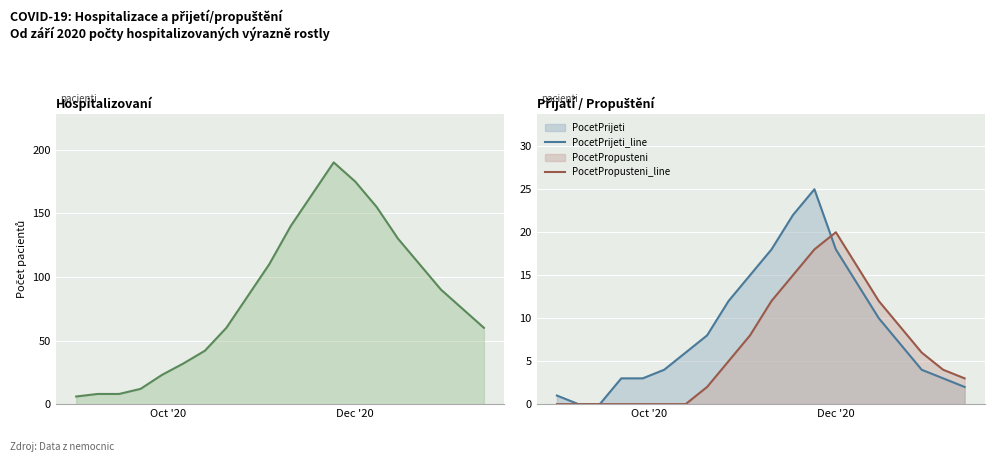

What is the maximum value for PocetPrijeti_line?

25